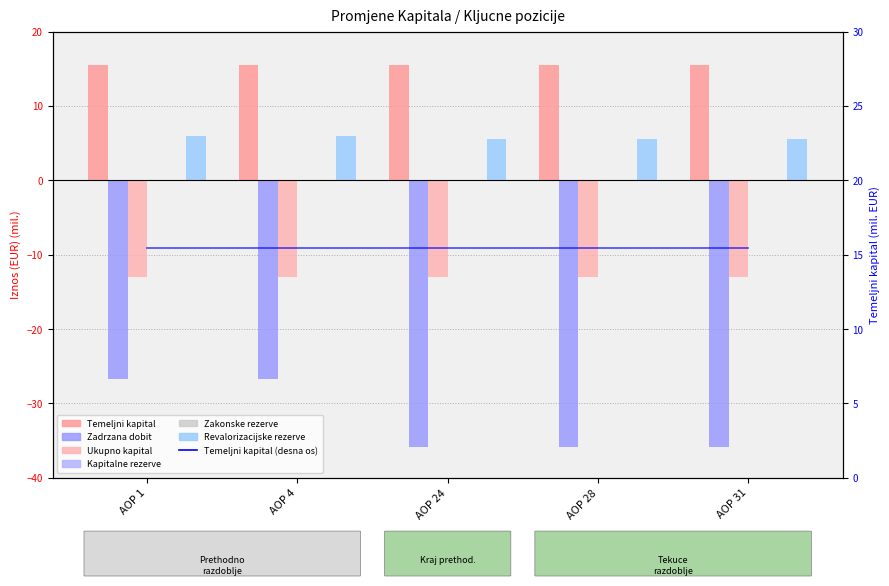

What is the average value of the Zadrzana dobit series?

-13.0